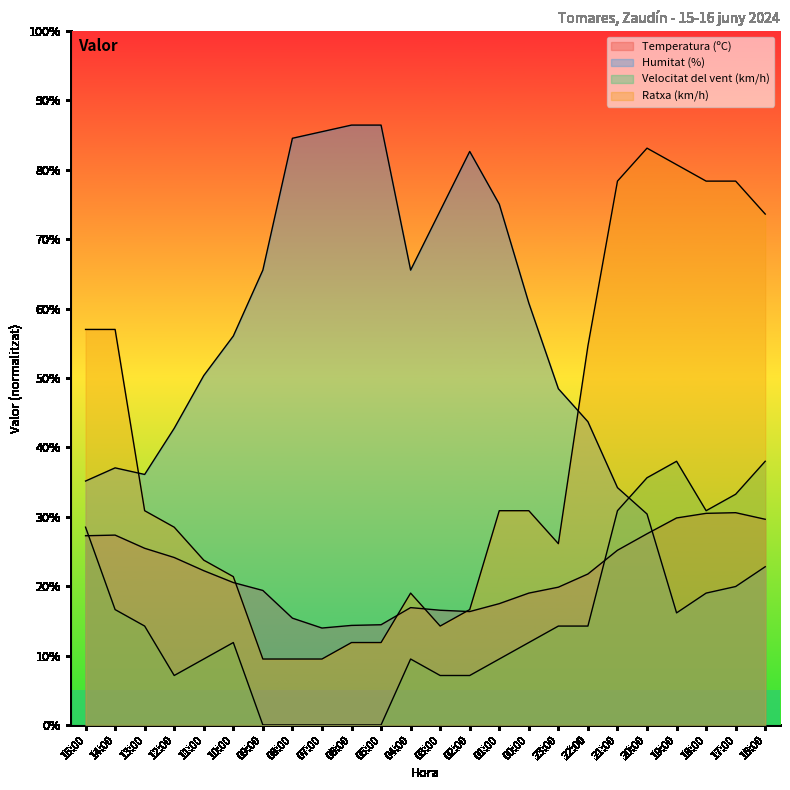

How many values in the Ratxa (km/h) series exceed 30?

12